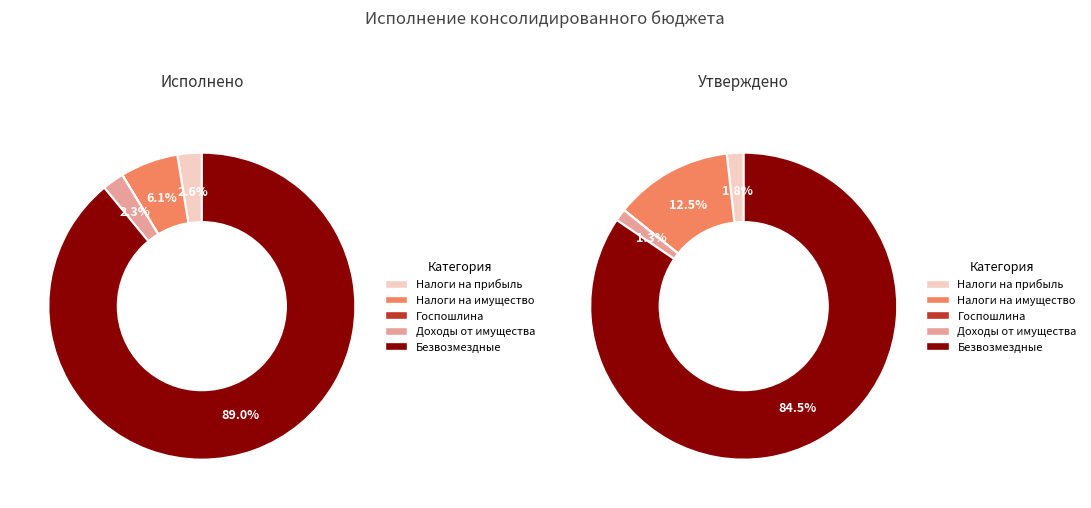

To the nearest percent, what is the difference between the Налоговые и неналоговые доходы and Доходы от использования имущества slice percentages?

9%